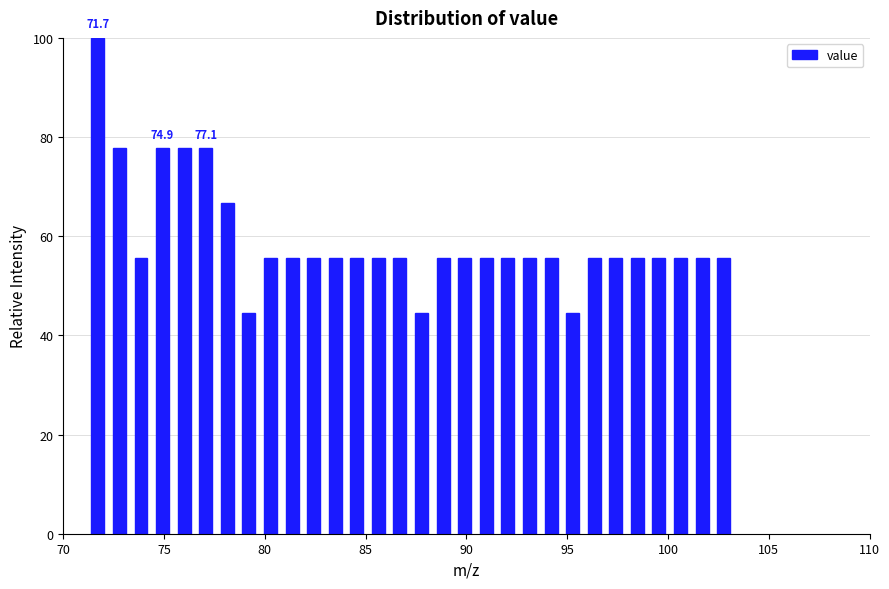

Read against the x-axis, roughly where is the centre of the tallest bar?

71.5